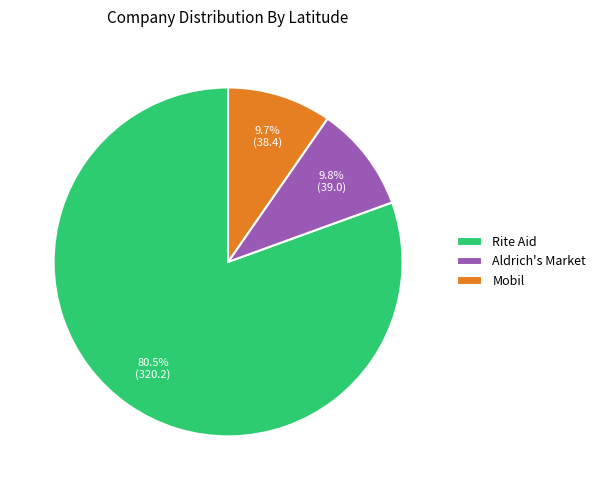

To the nearest percent, what is the difference between the largest and smallest slice percentages?

71%